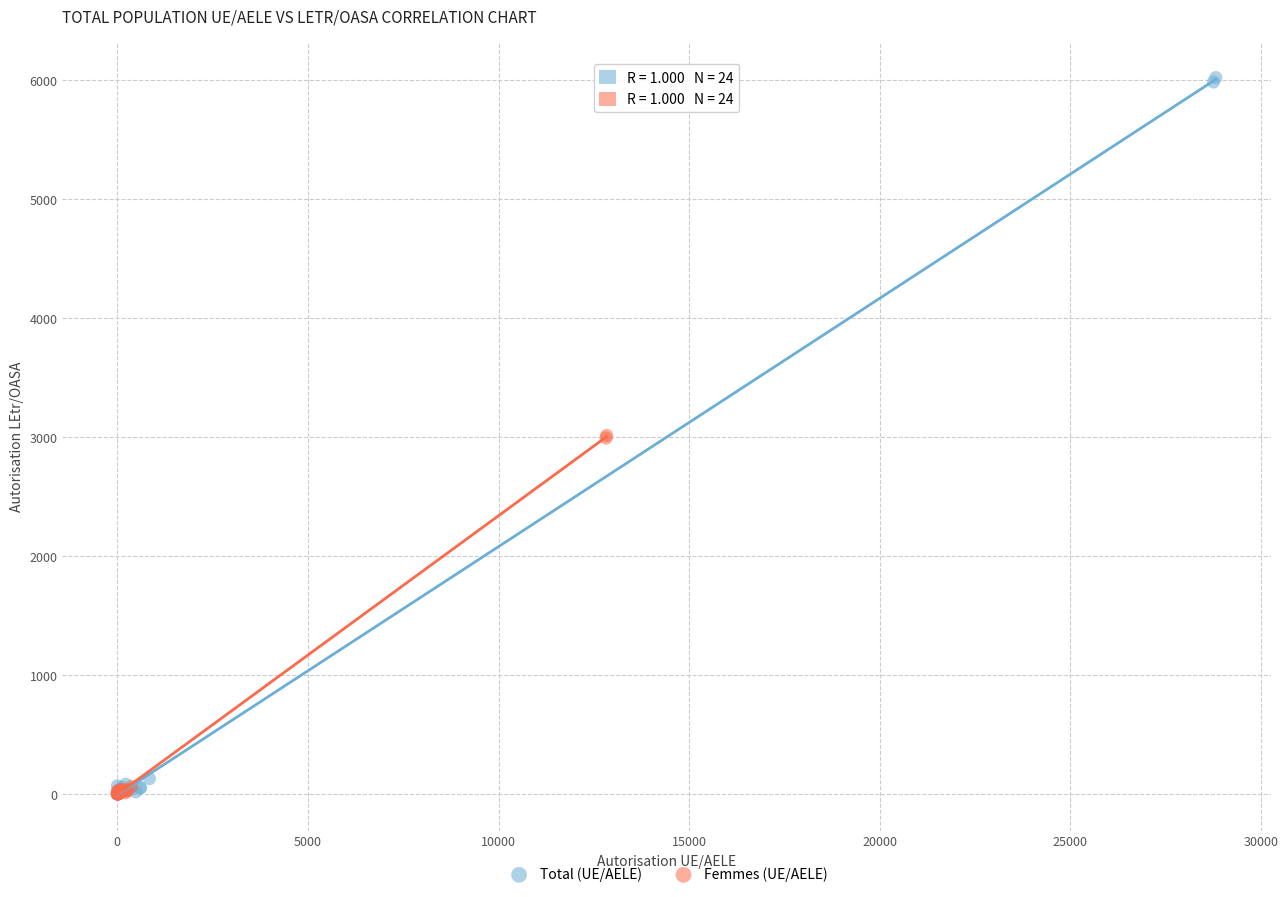

Which series contains the highest Y value?

Total (UE/AELE)